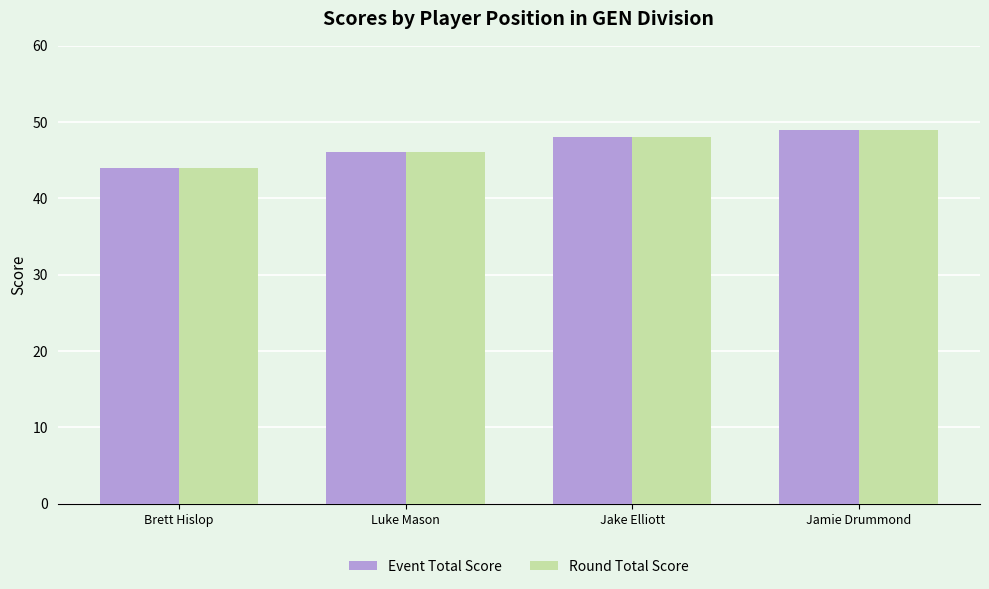

Rank the categories by Round Total Score value from lowest to highest.

Brett Hislop, Luke Mason, Jake Elliott, Jamie Drummond